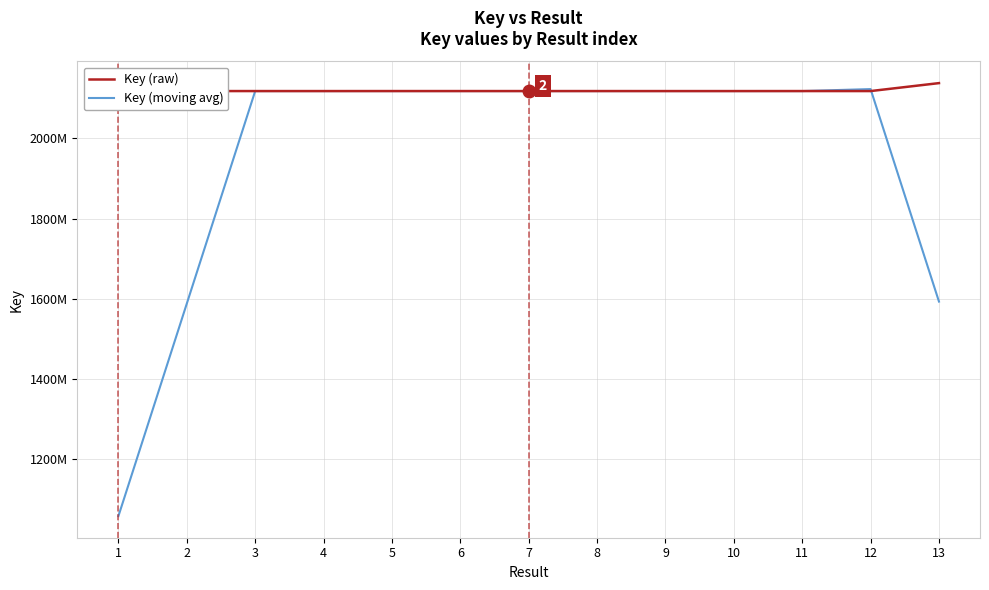

After their last crossing, which series has the higher values: Key (raw) or Key (moving avg)?

Key (raw)